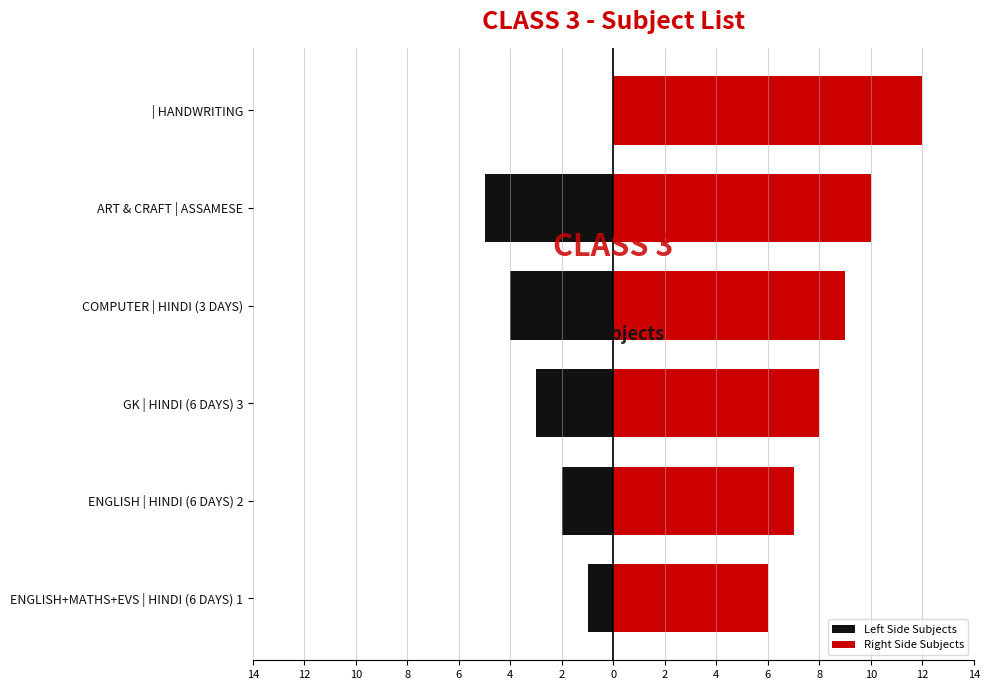

Which series changed the most between ART & CRAFT | ASSAMESE and | HANDWRITING?

Left Side Subjects